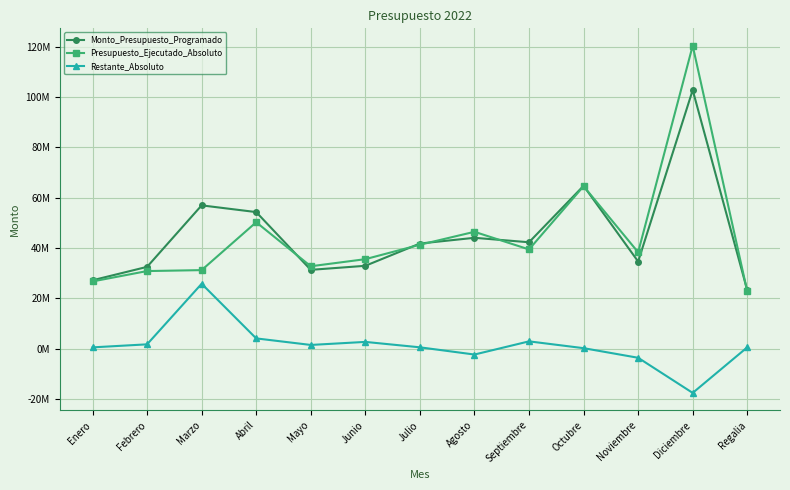

True or false: Presupuesto_Ejecutado_Absoluto and Restante_Absoluto intersect in this chart.

False